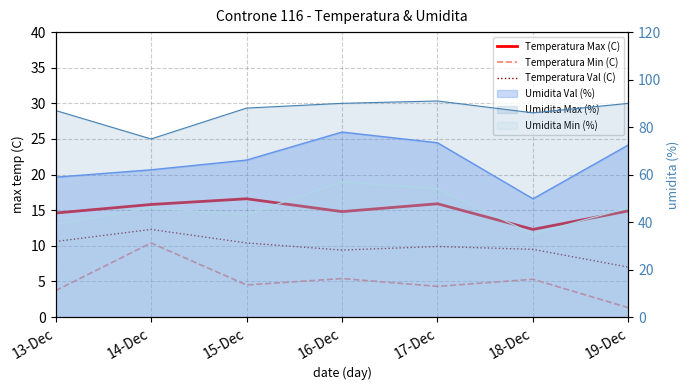

Is it true that Temperatura Max (C) equals 26.6 at 16-Dec?

False